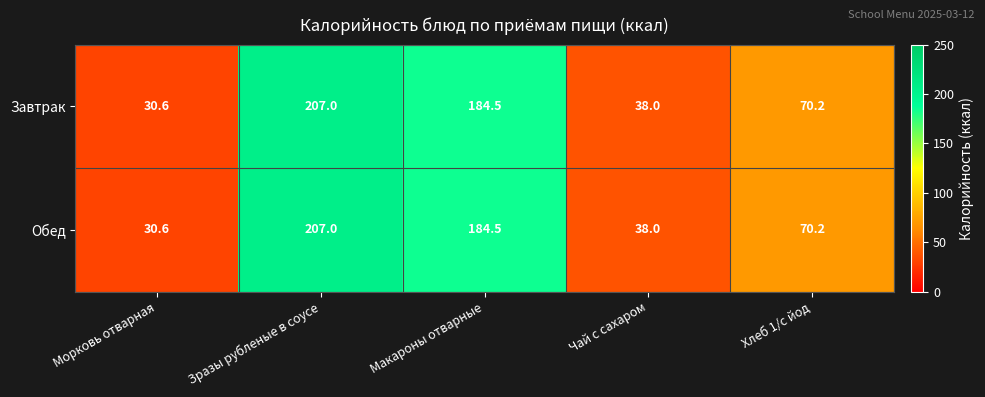

What is the smallest value displayed?

30.6